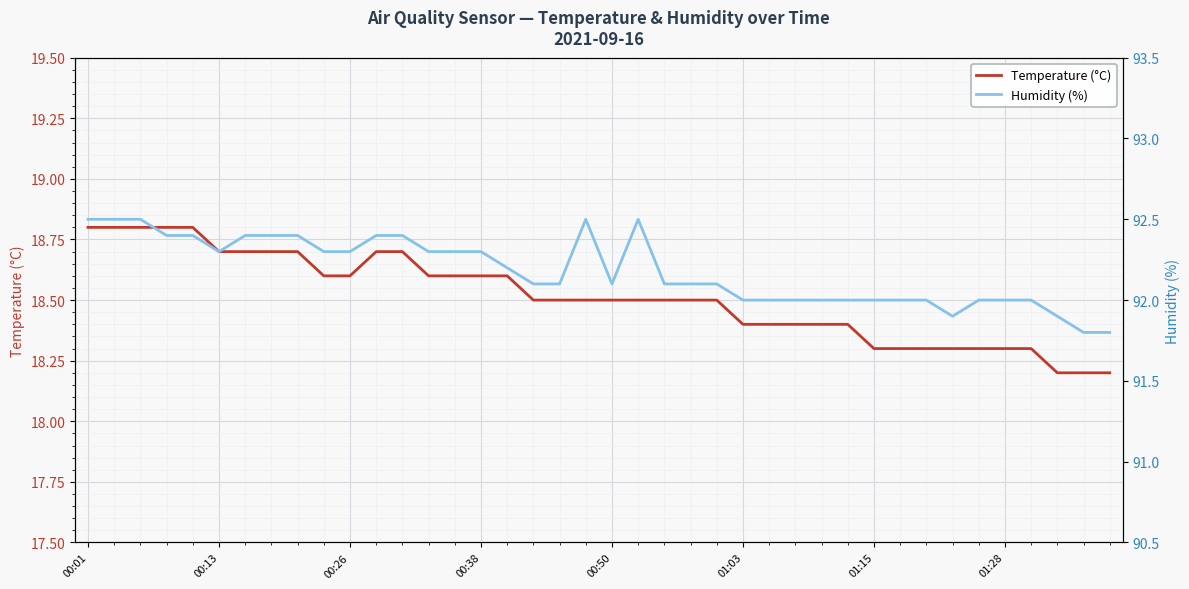

At which category is the sum across all series the highest?

00:01